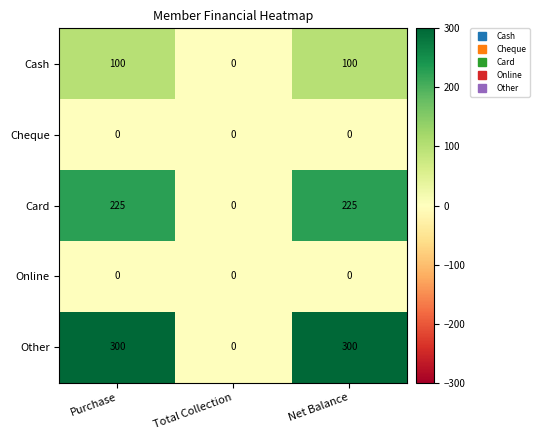

What is the approximate value of Other at Net Balance?

300